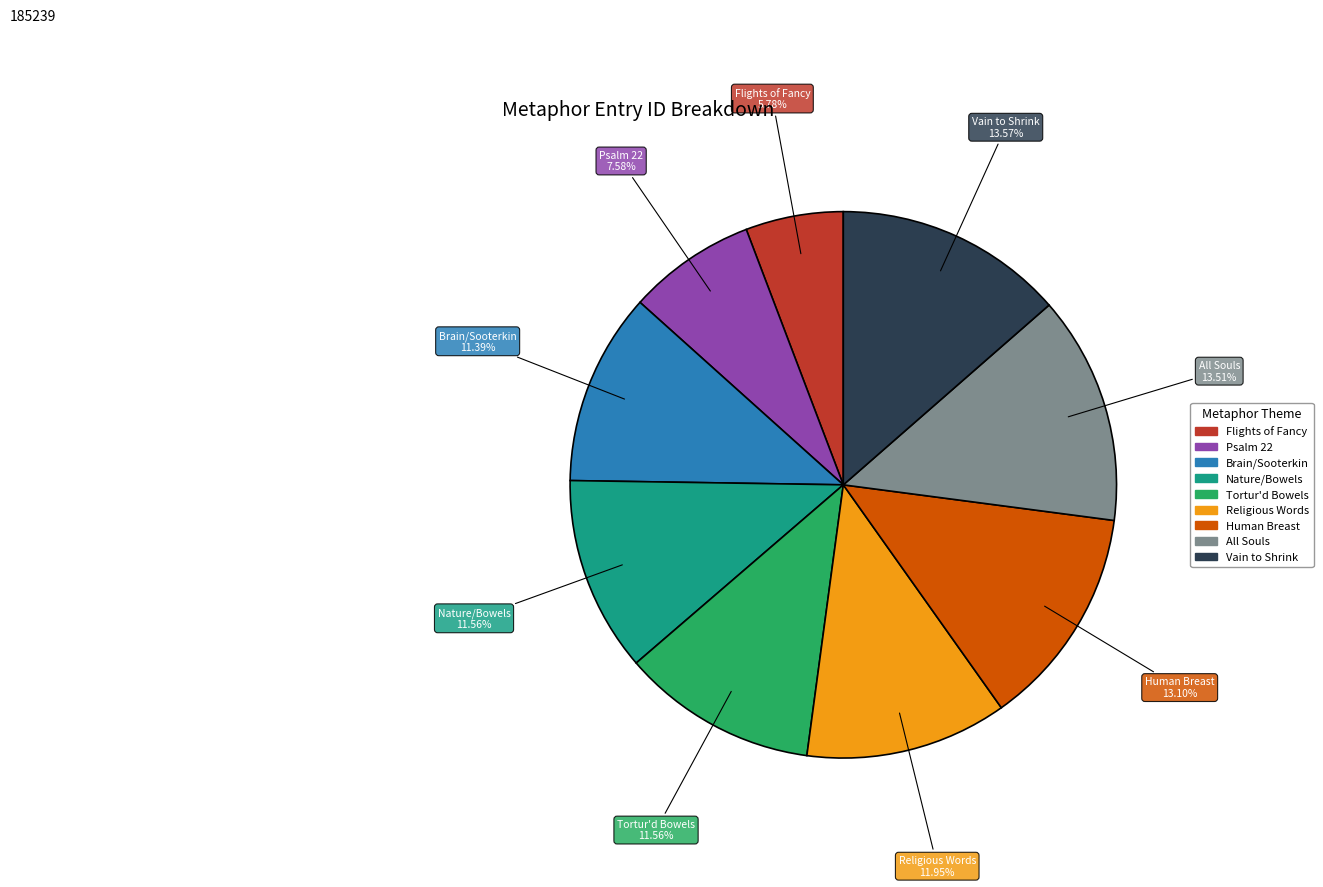

What is the smallest slice in the pie chart?

Flights of Fancy